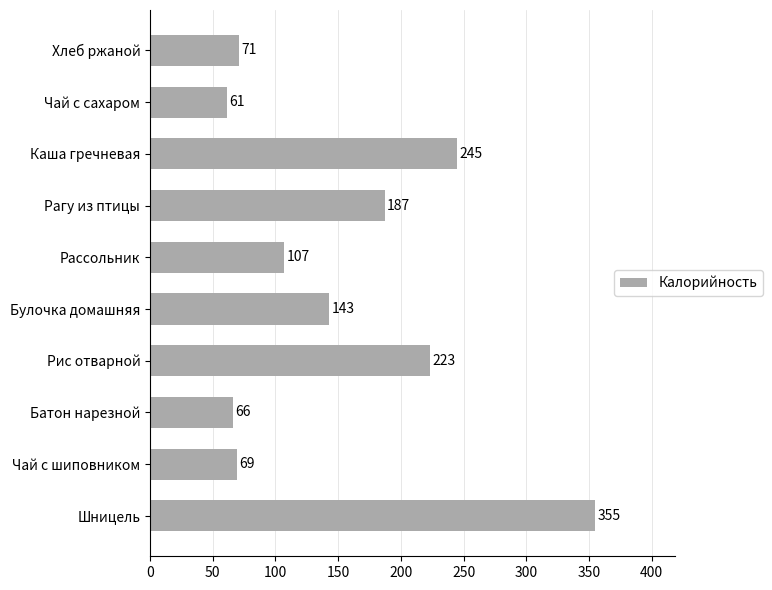

What is the change in value from Чай с шиповником to Чай с сахаром?

-8